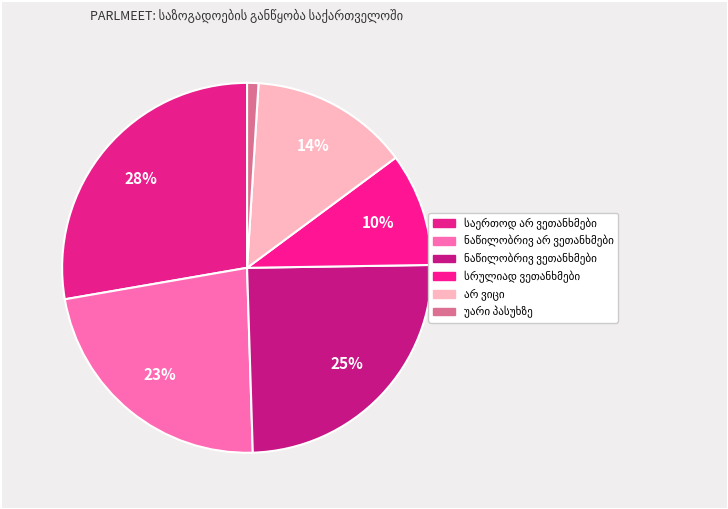

What is the smallest slice in the pie chart?

უარი პასუხზე